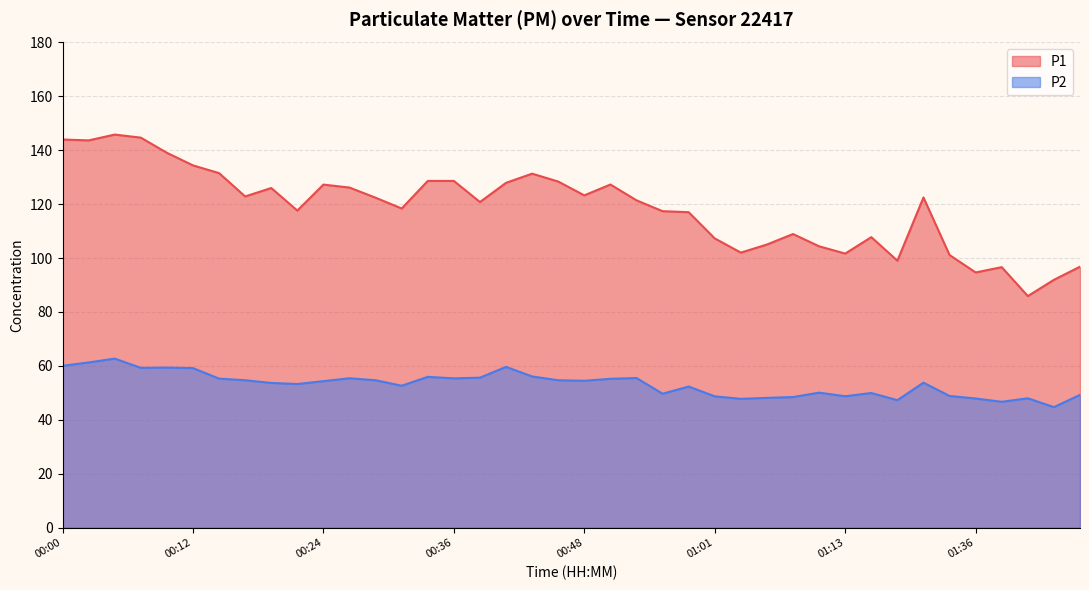

Which category has the lowest value in the P2 series?

01:49